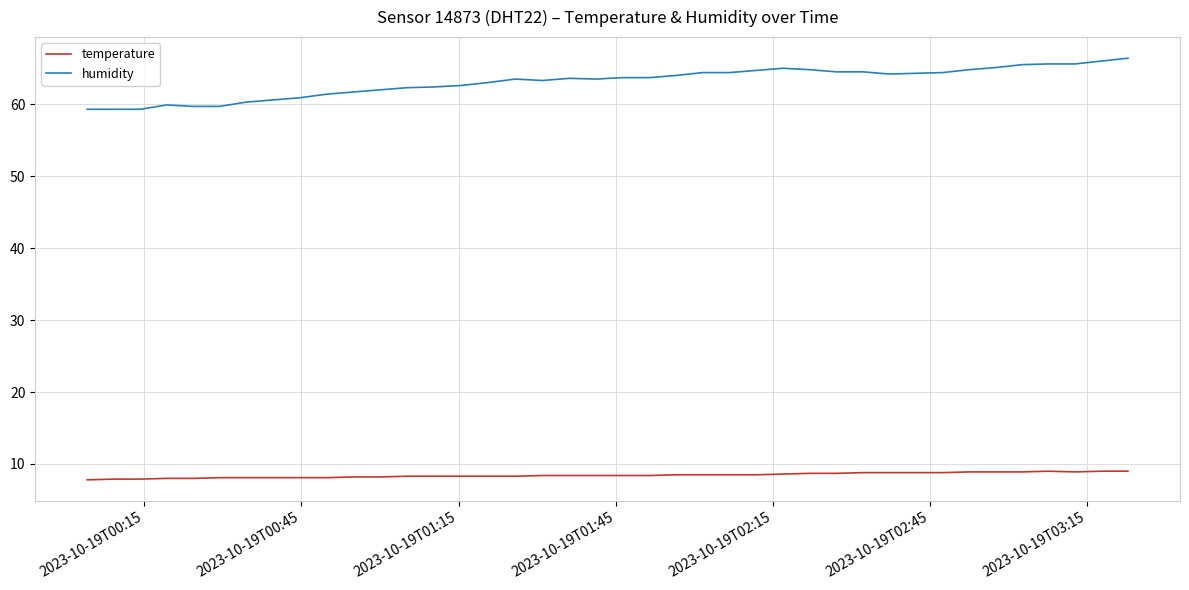

True or false: humidity and temperature intersect in this chart.

False